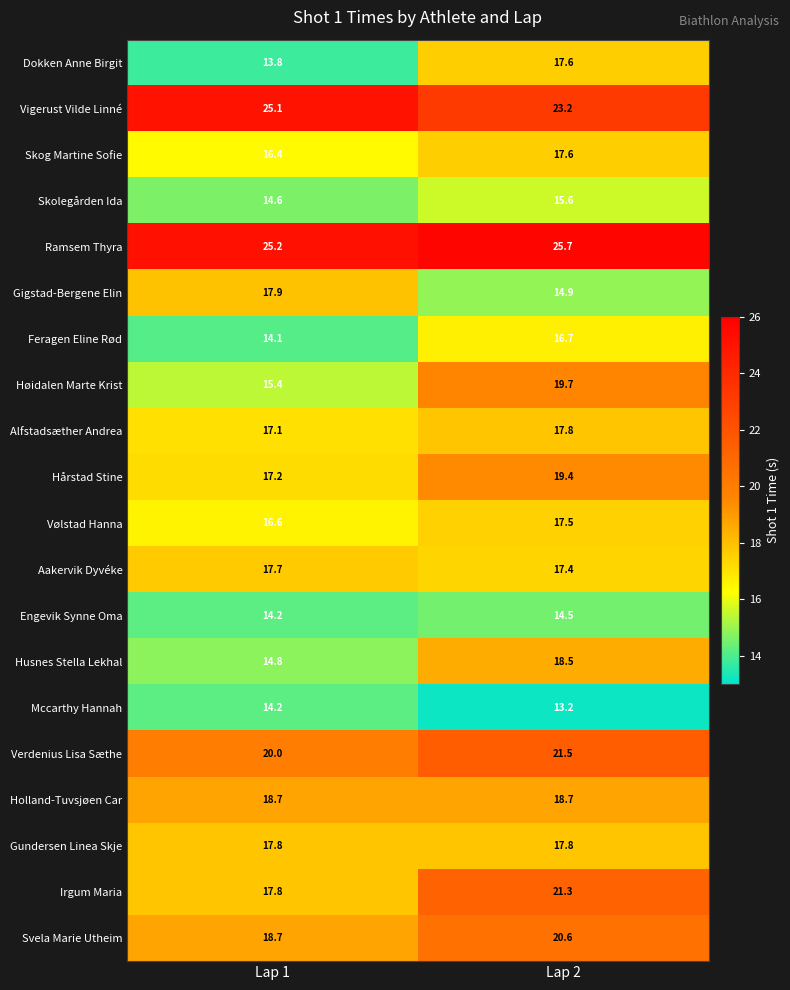

The Husnes Stella Lekhal series shows 22.6 at Lap 1. True or false?

False